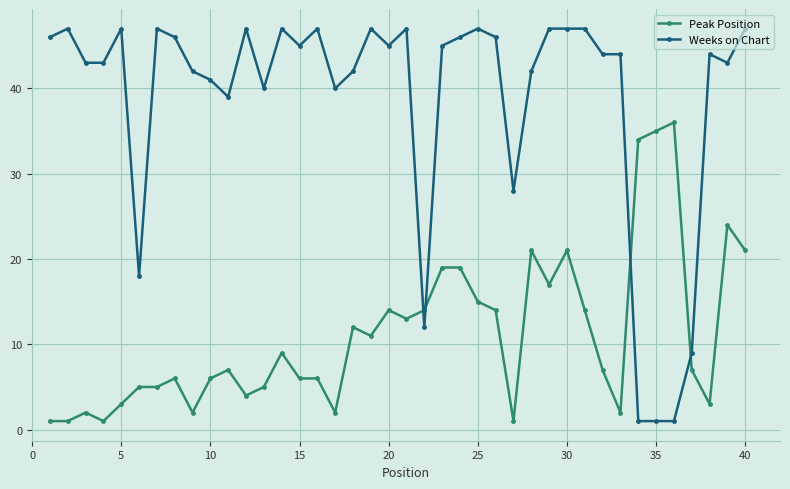

At how many categories does at least one series exceed 38?

33